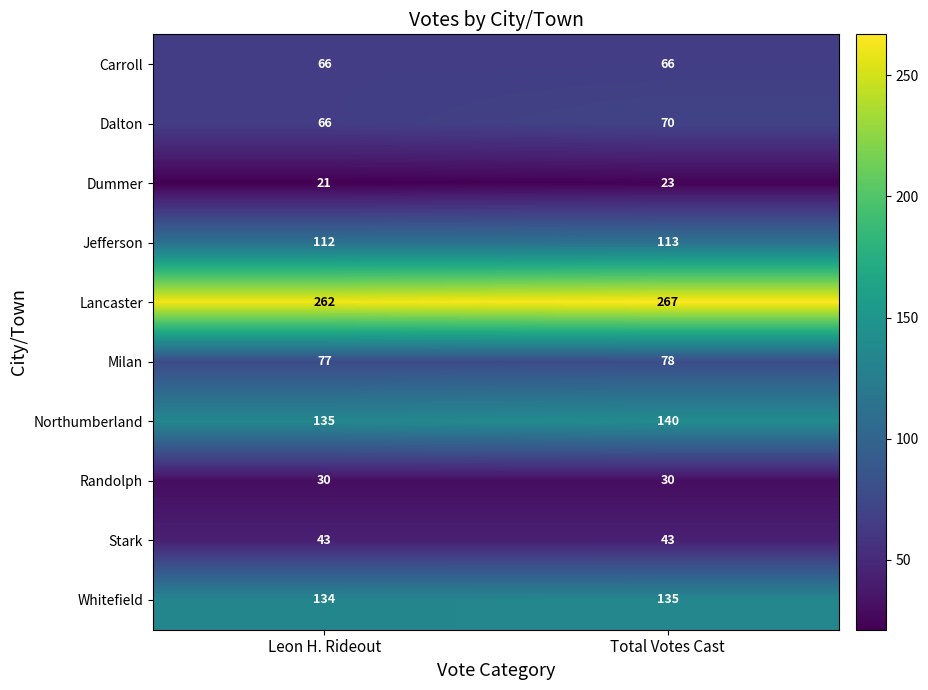

Reading left to right, extract all data points from this chart.

Carroll: 66	66
Dalton: 66	70
Dummer: 21	23
Jefferson: 112	113
Lancaster: 262	267
Milan: 77	78
Northumberland: 135	140
Randolph: 30	30
Stark: 43	43
Whitefield: 134	135